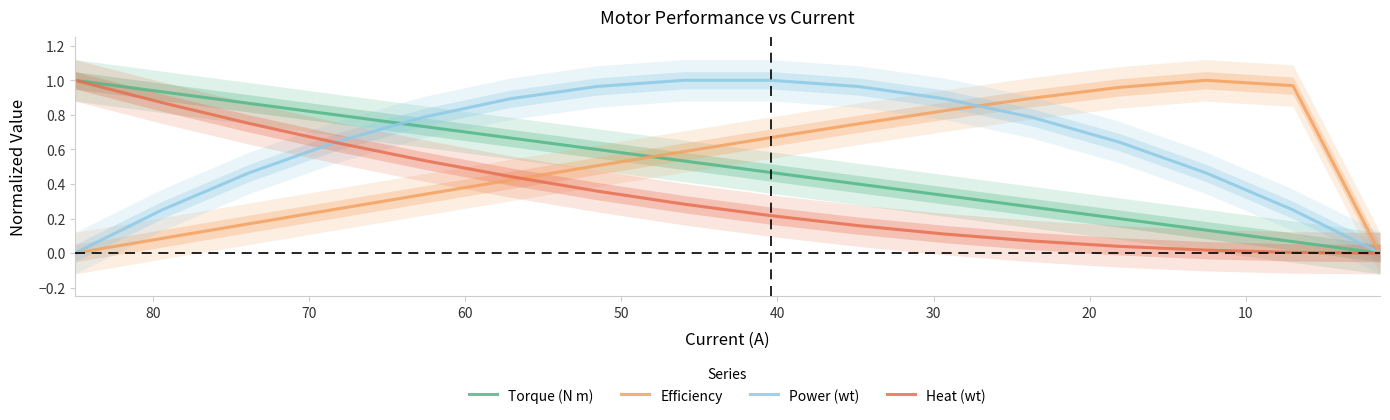

What is the greatest value displayed?

1.0